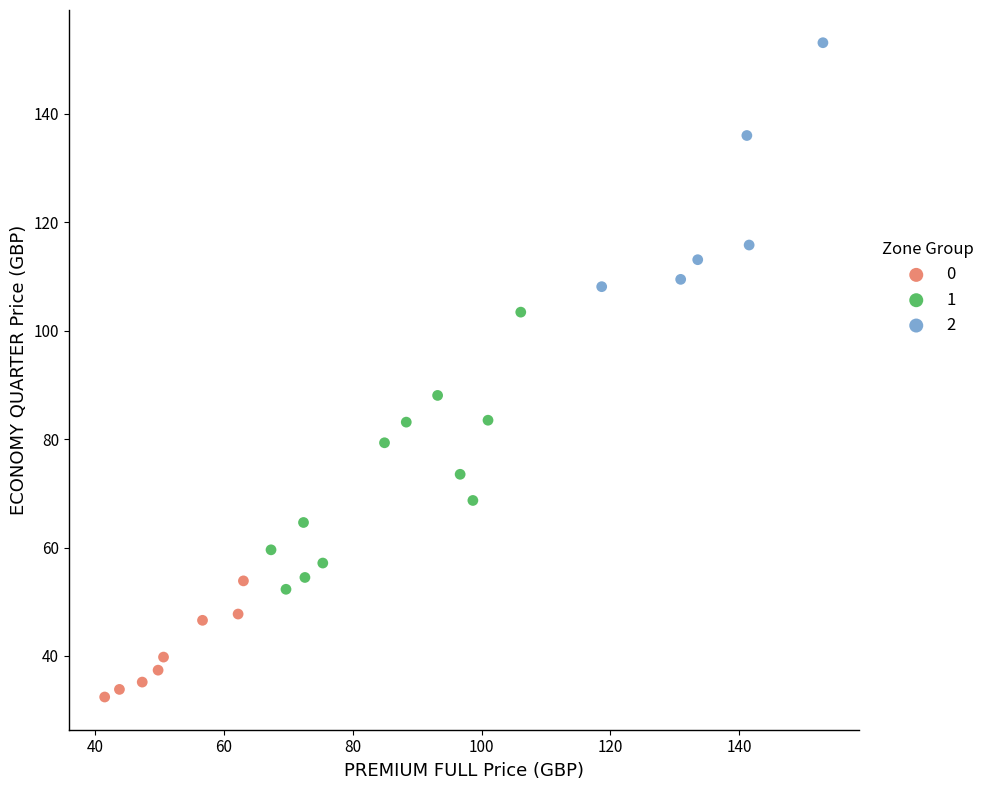

What are all the series names shown in the legend?

0, 1, 2